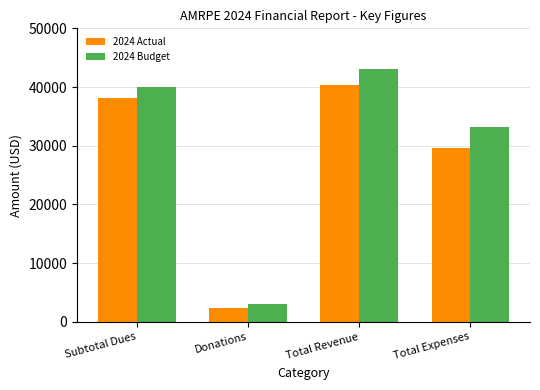

At how many categories does at least one series exceed 30456?

3